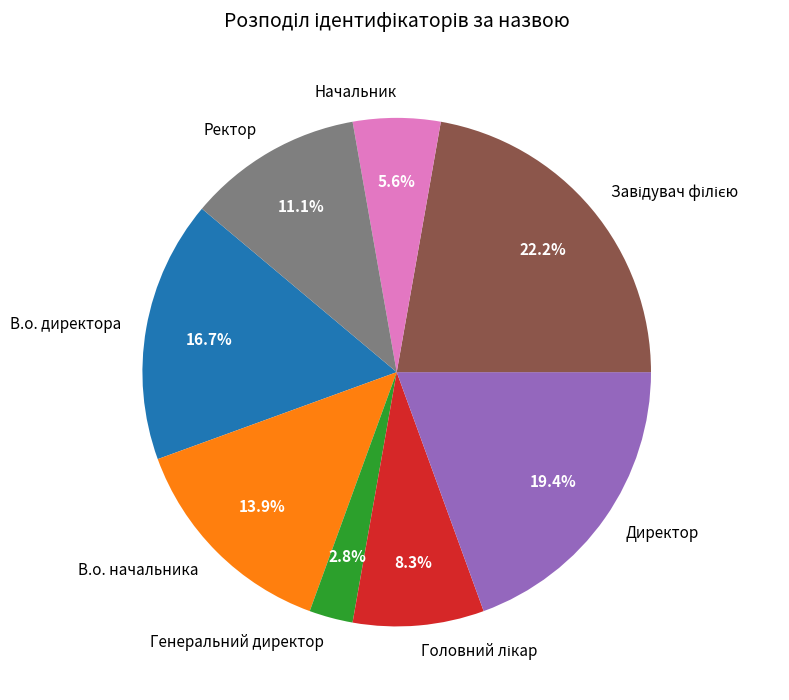

Combined, do В.о. начальника and Начальник account for over 50%?

No